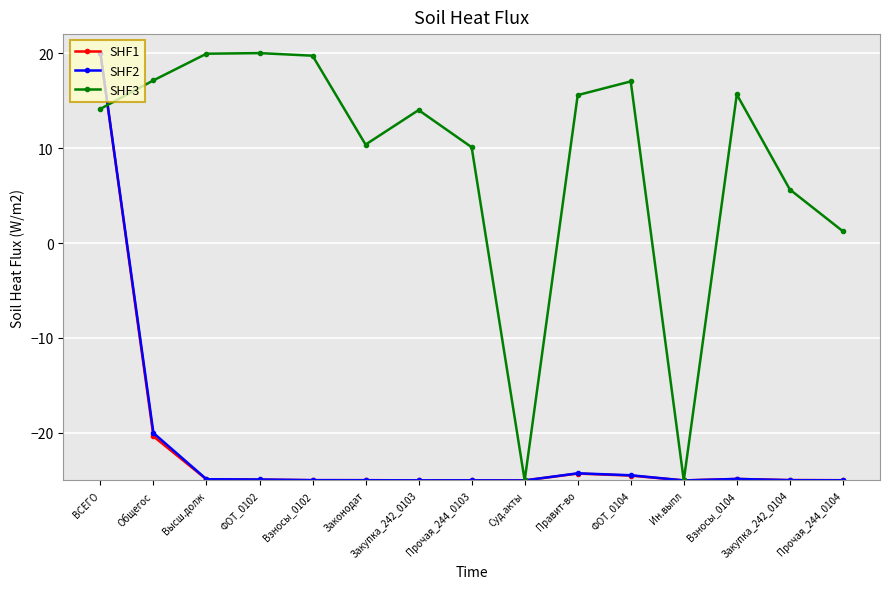

What is the value of the SHF2 point at the 14th from the left?

-25.0